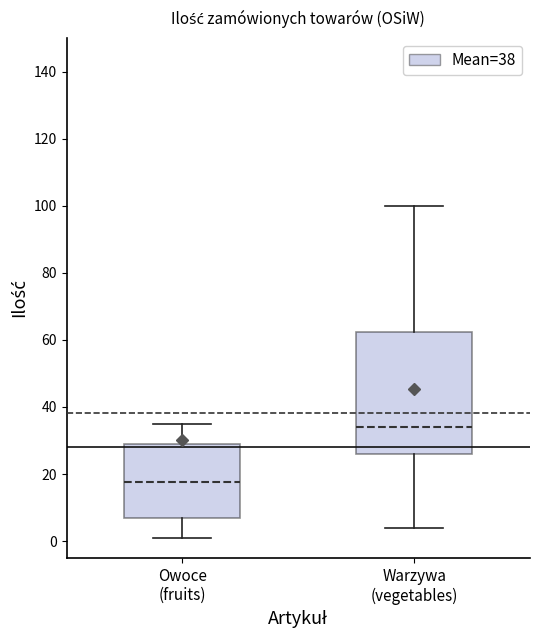

Where does the median line of the box for Owoce (fruits) sit on the y-axis? The values are not printed on the chart, so give them approximately, as read against the axis.

18